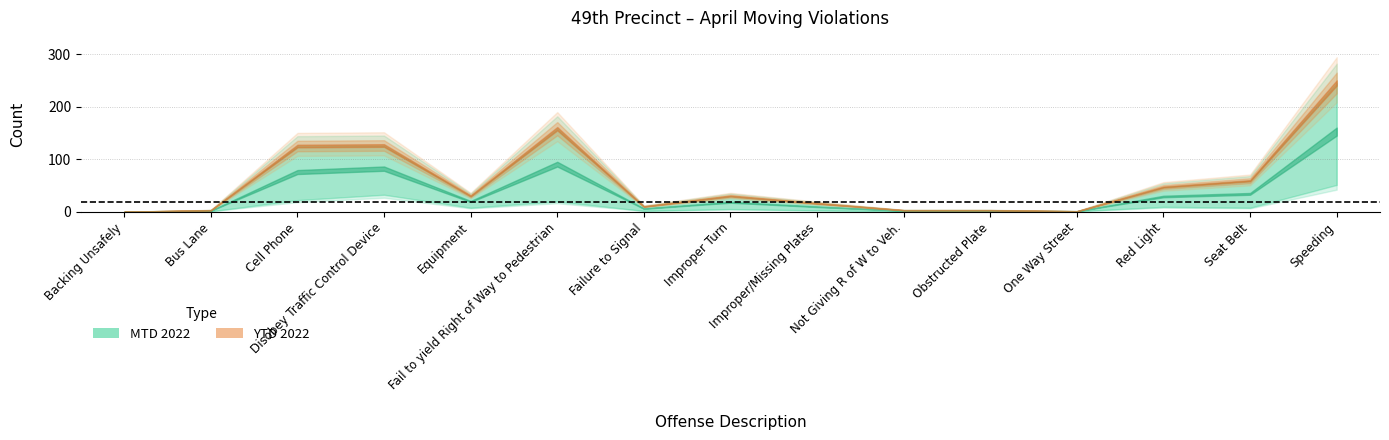

The value of YTD 2022 at 7 is 9. True or false?

False